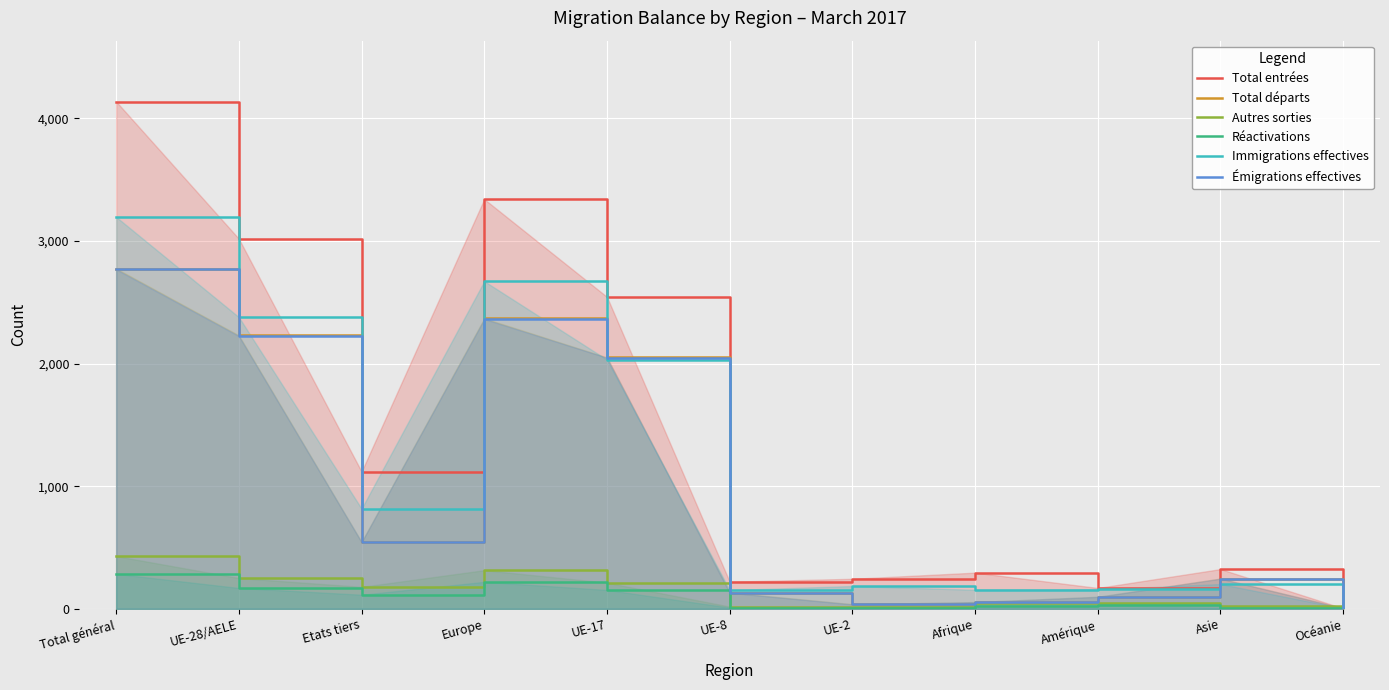

True or false: Autres sorties and Réactivations cross at least once.

False